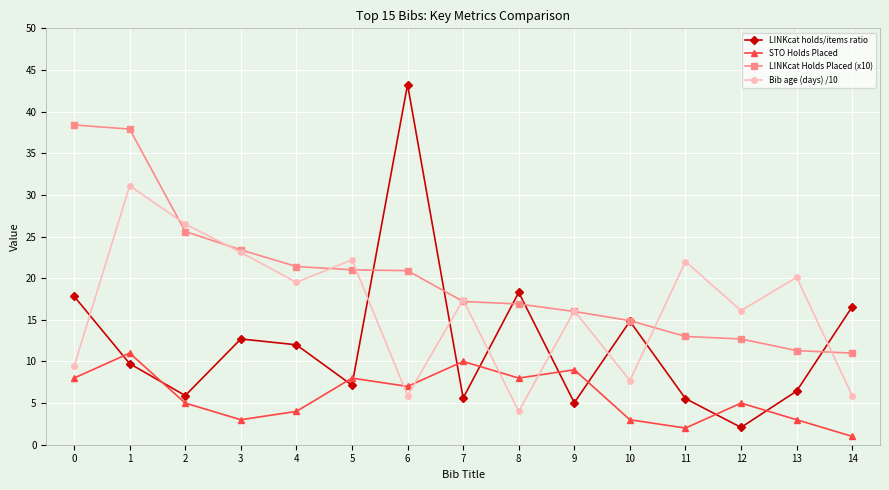

At which category is the sum across all series the highest?

1